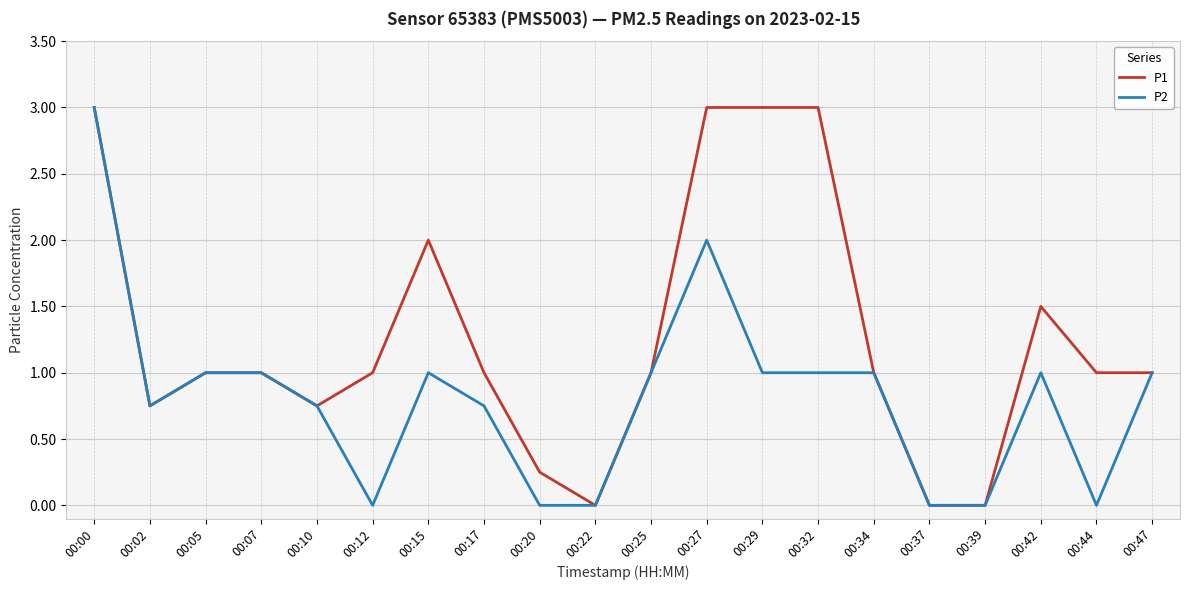

List the series in order of their overall mean, highest first.

P1, P2